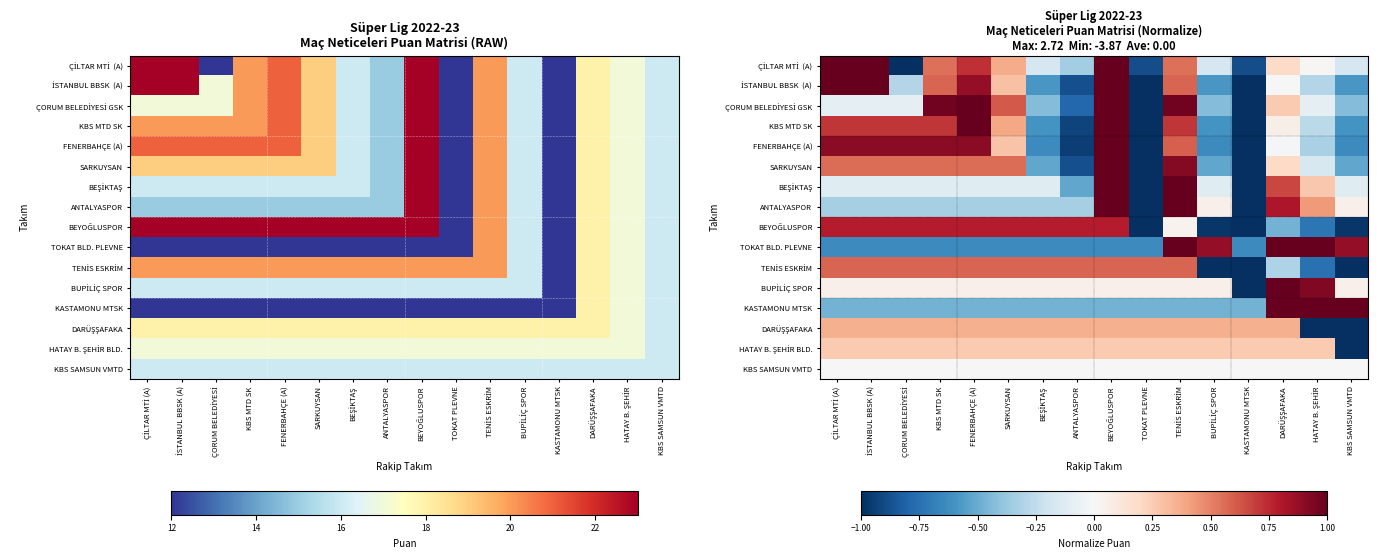

The ANTALYASPOR series shows -0.3 at ANTALYASPOR. True or false?

True